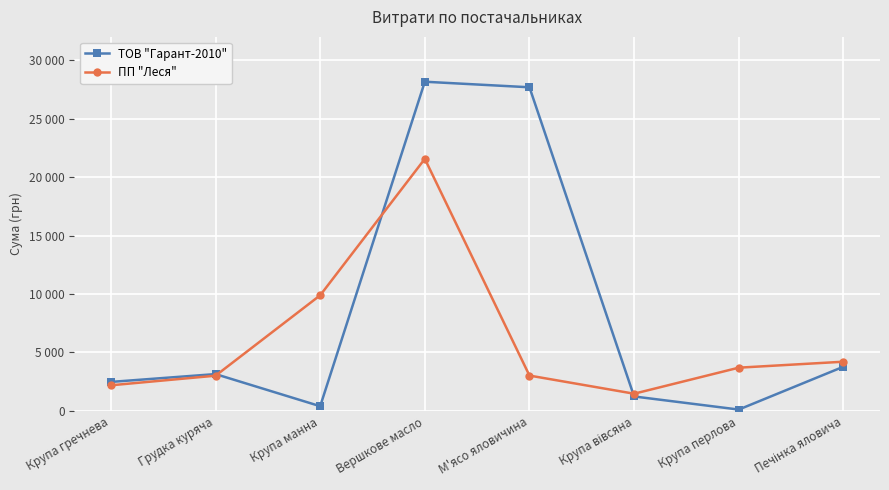

What is the label of the 5th point from the left?

М'ясо яловичина